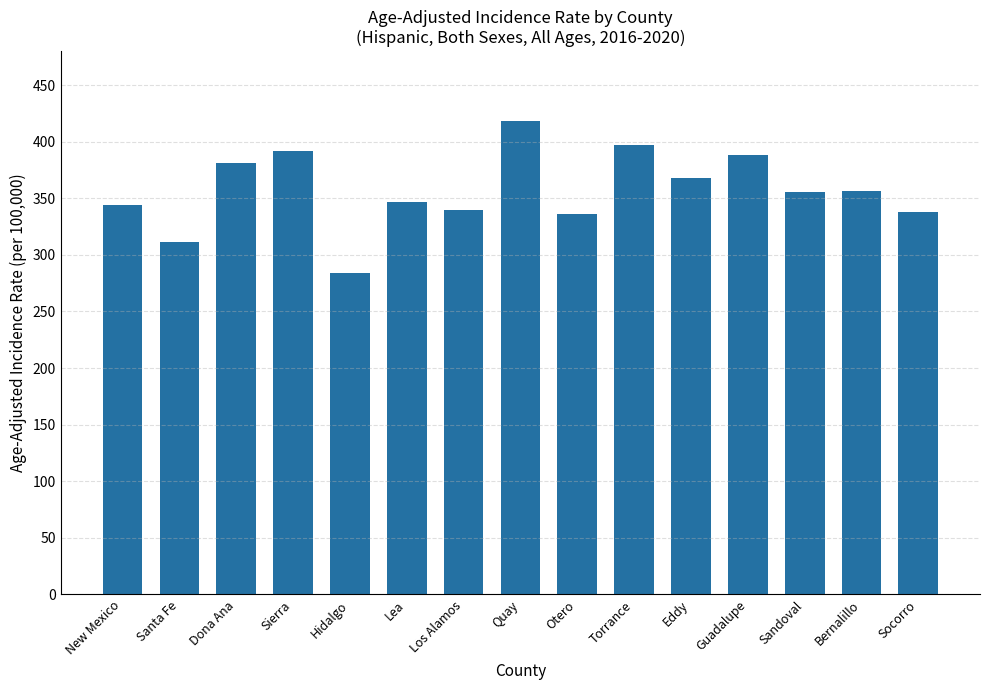

The chart shows a value of 185.7 at Santa Fe. True or false?

False